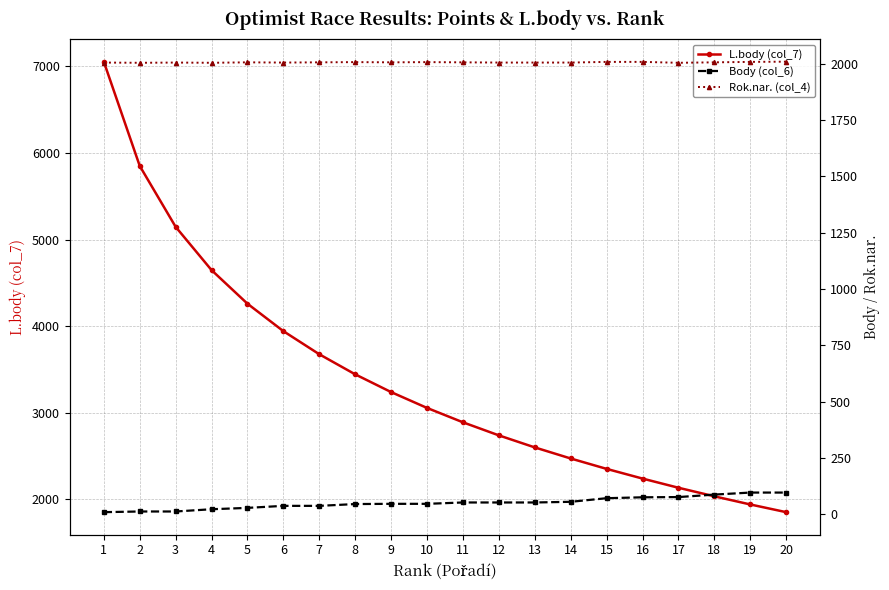

Which has a higher value, 13 or 11?

11